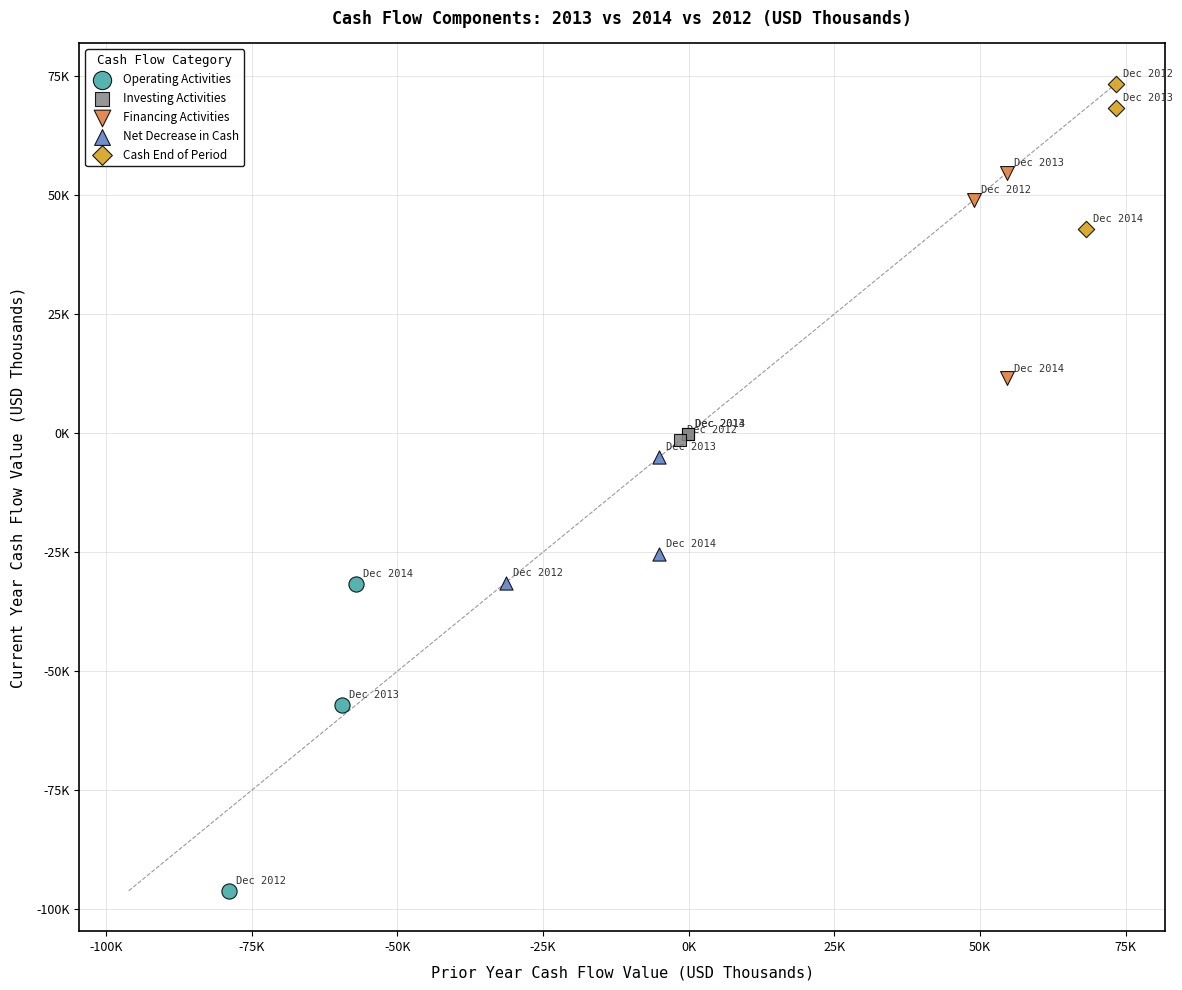

What are all the series names shown in the legend?

Operating Activities, Investing Activities, Financing Activities, Net Decrease in Cash, Cash End of Period